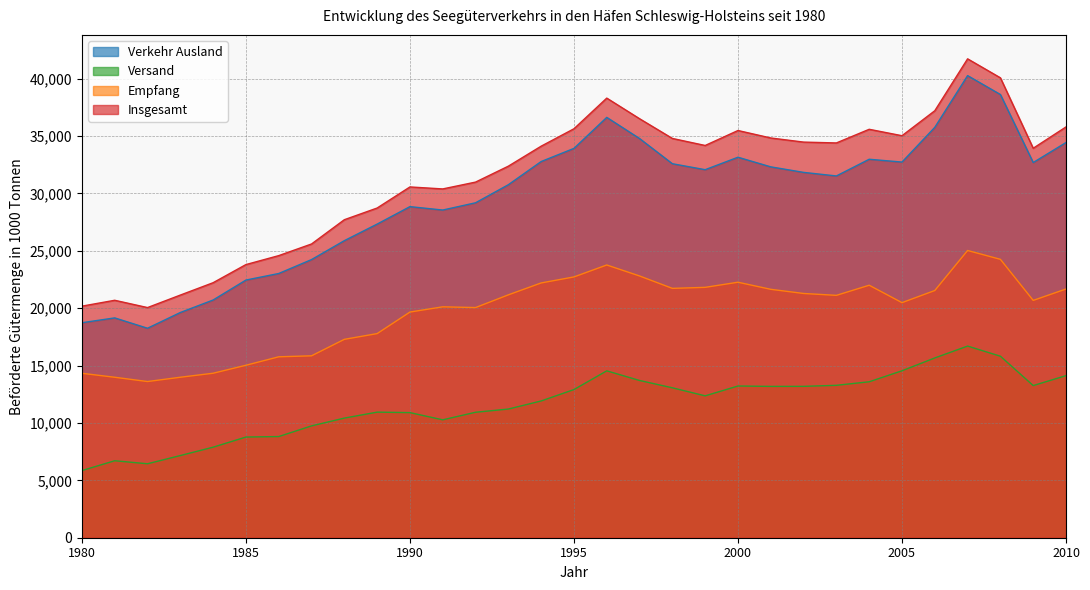

How many interior local peaks does the Verkehr Ausland series have?

6